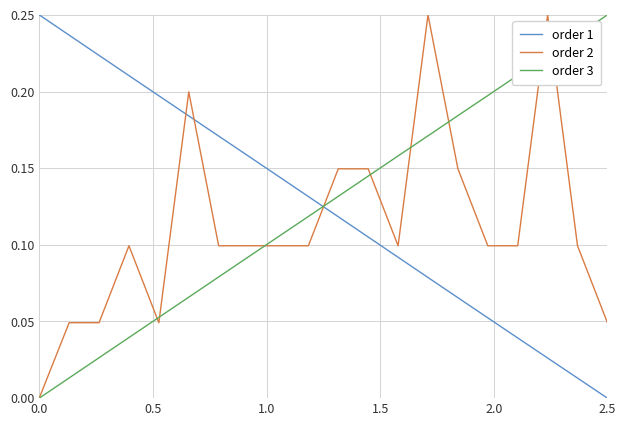

How many intersections are there between order 1 and order 2?

3